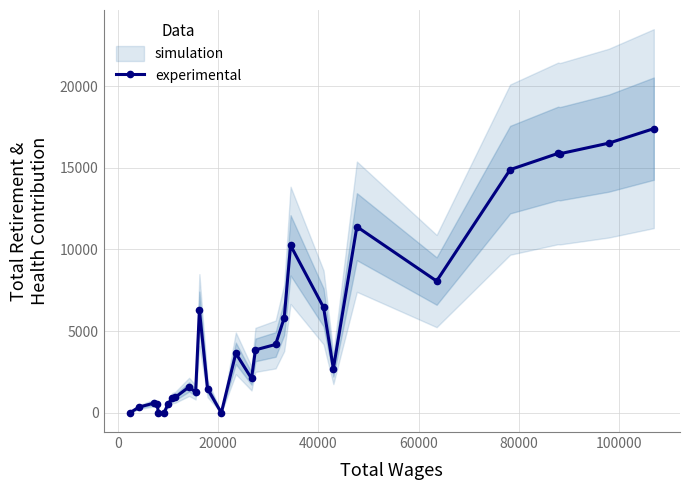

What is the value of the experimental point at the 16th from the left?

2105.1